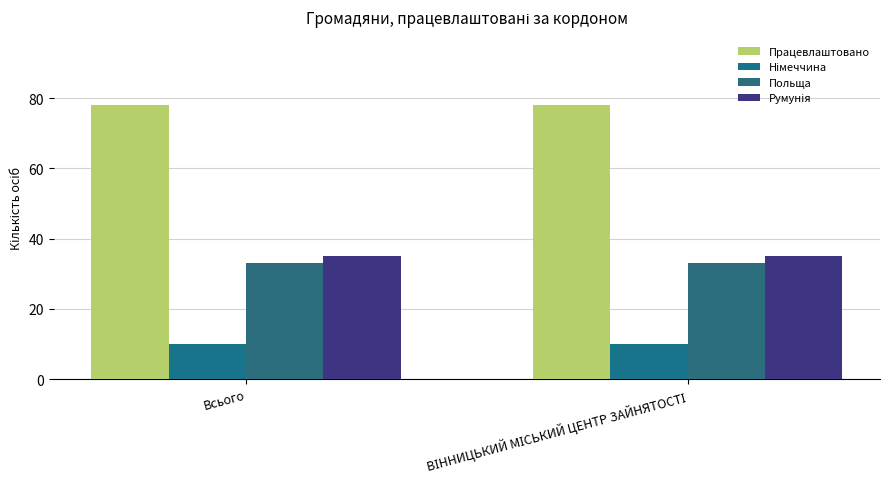

Read the Працевлаштовано value at ВІННИЦЬКИЙ МІСЬКИЙ ЦЕНТР ЗАЙНЯТОСТІ.

78